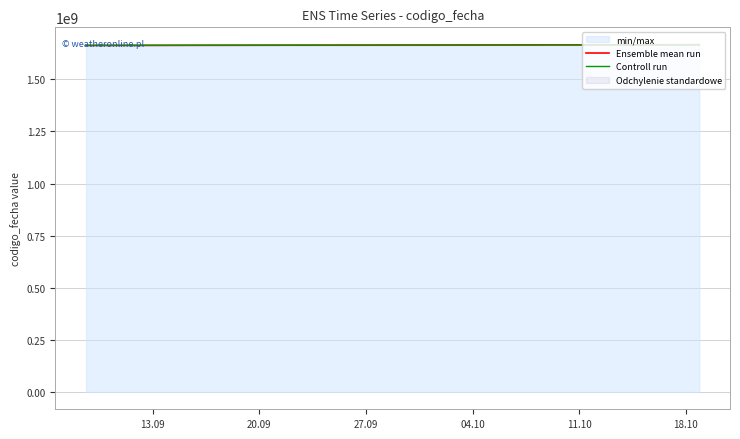

Rank the series by their maximum value, from lowest to highest.

Controll run, Ensemble mean run